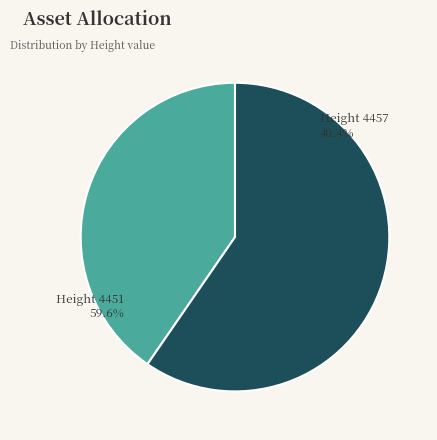

What is the largest slice in the pie chart?

4451